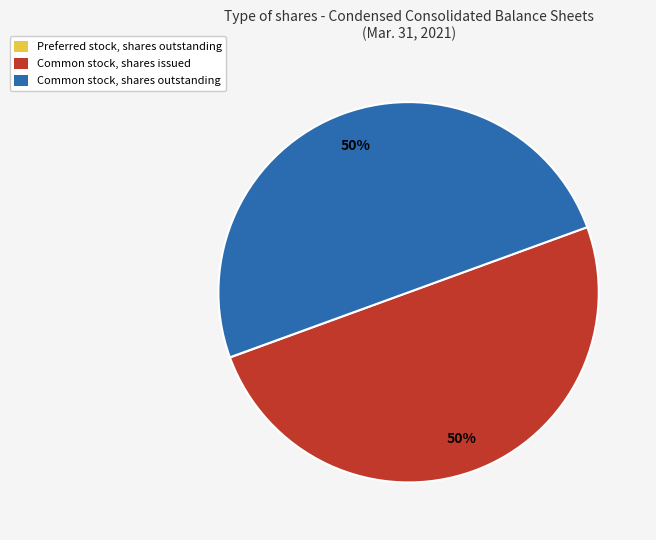

To the nearest percent, what is the average slice percentage?

33%